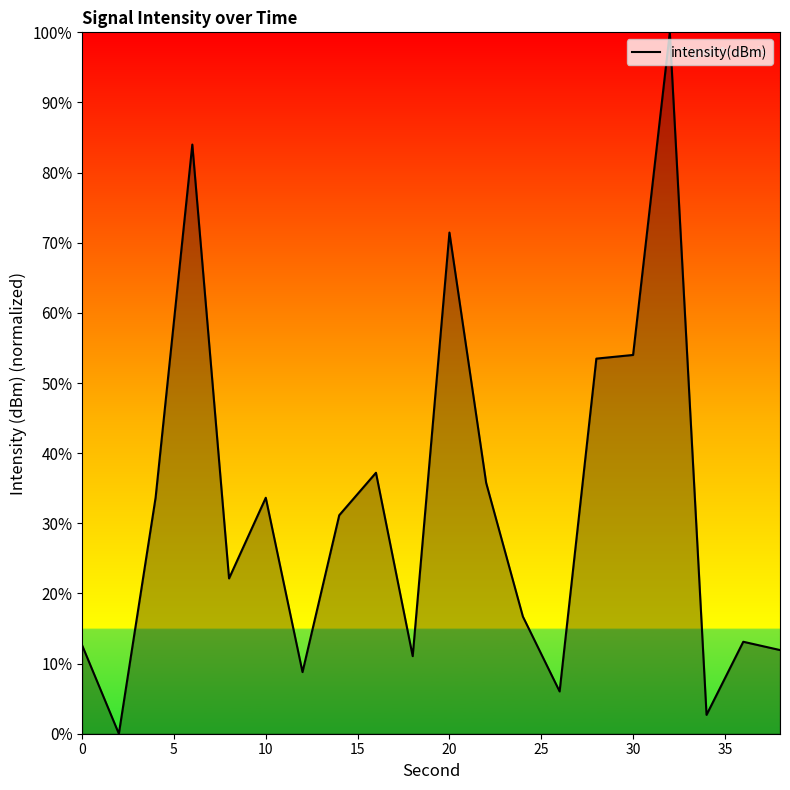

What is the maximum value shown in the chart?

100.0